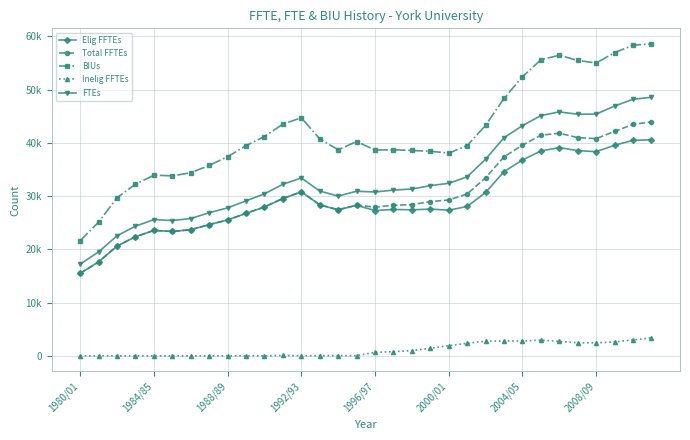

True or false: Total FFTEs and FTEs cross at least once.

False